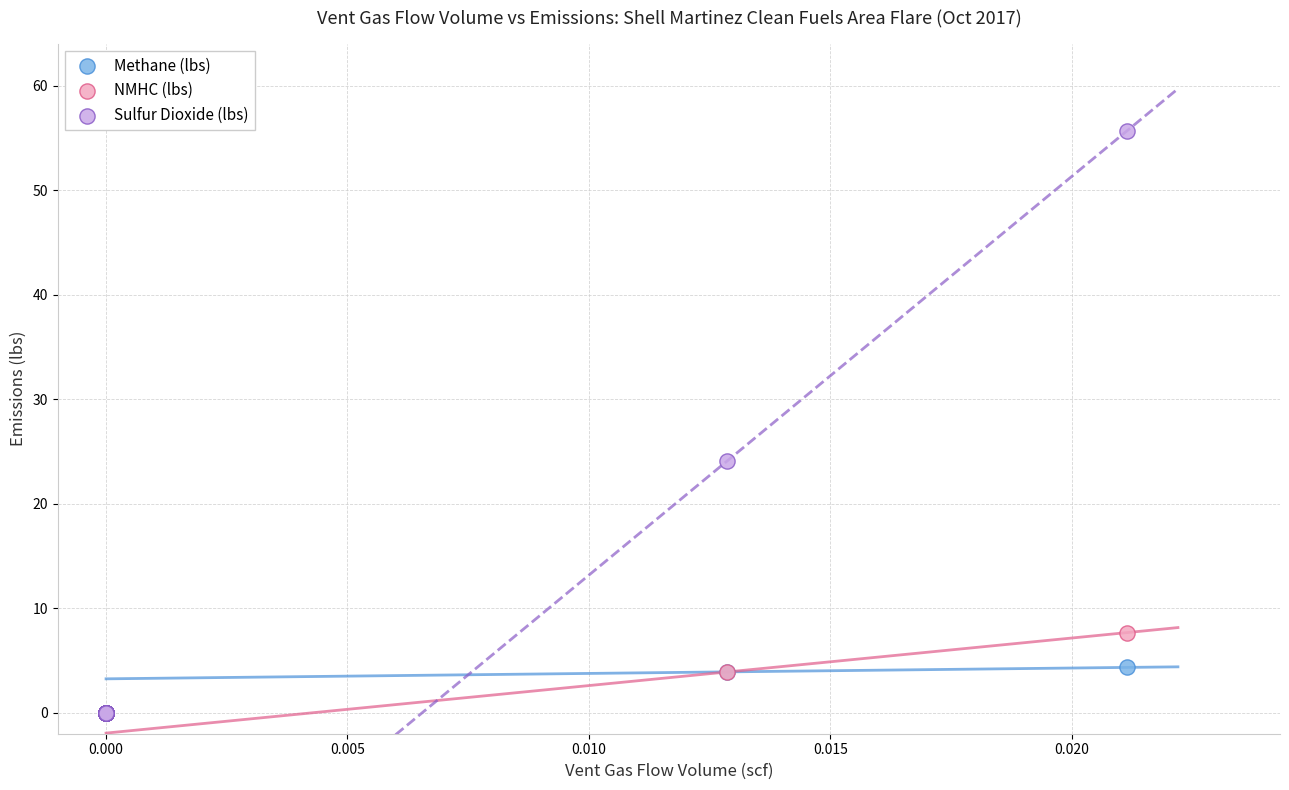

Which series contains the highest Y value?

Sulfur Dioxide (lbs)